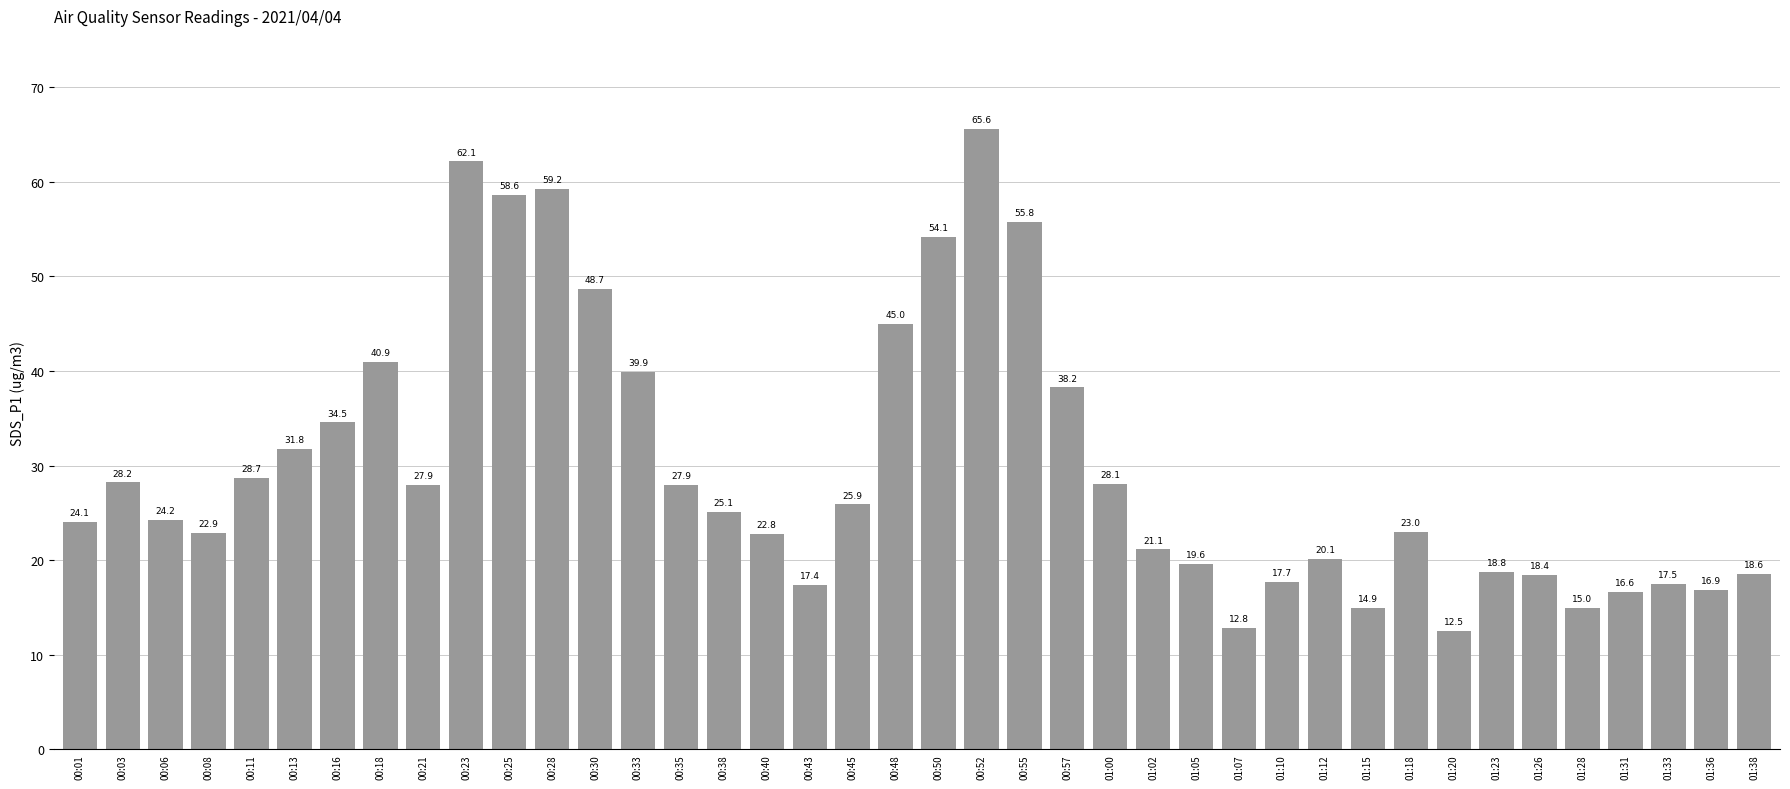

What is the average value?

30.0